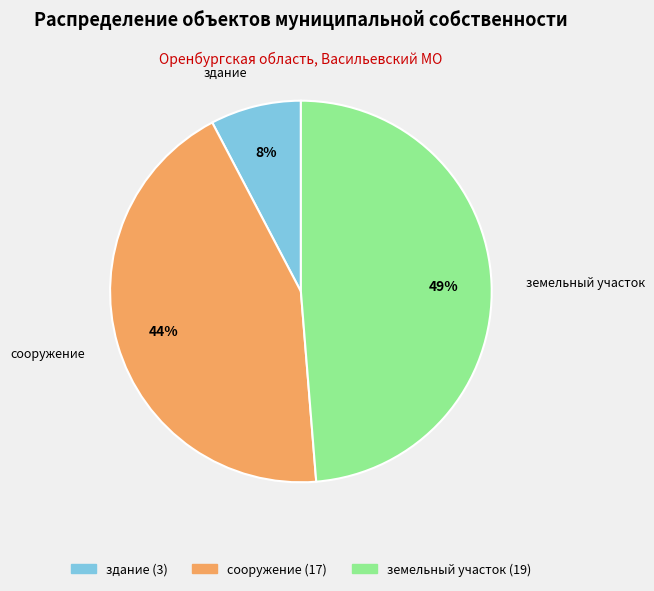

Does any single category account for the majority?

No